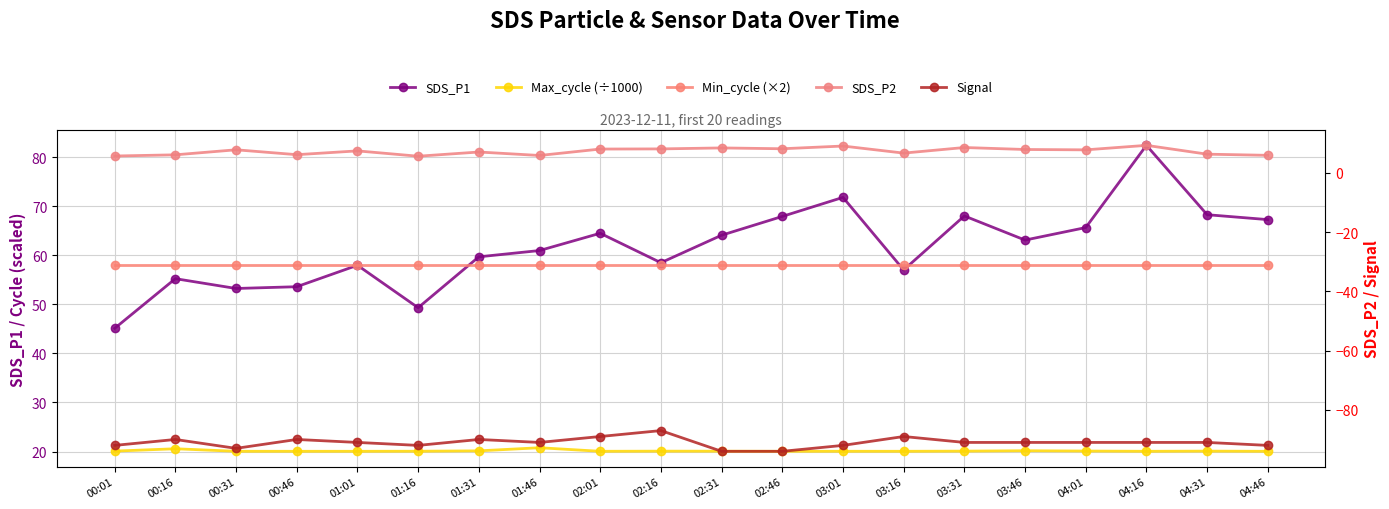

How many categories are shown in the chart?

20